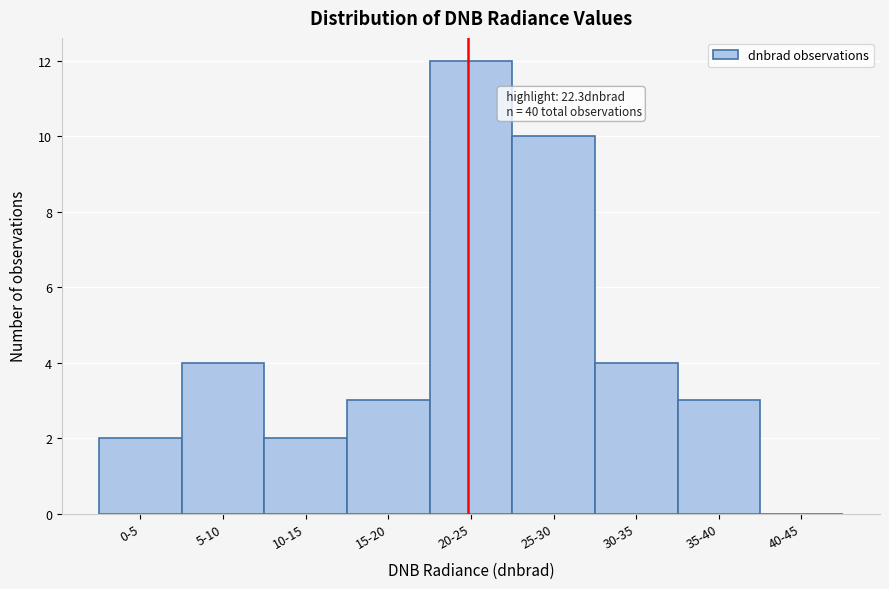

Reading left to right, list all the values displayed in this chart.

0-5=2	5-10=4	10-15=2	15-20=3	20-25=12	25-30=10	30-35=4	35-40=3	40-45=0